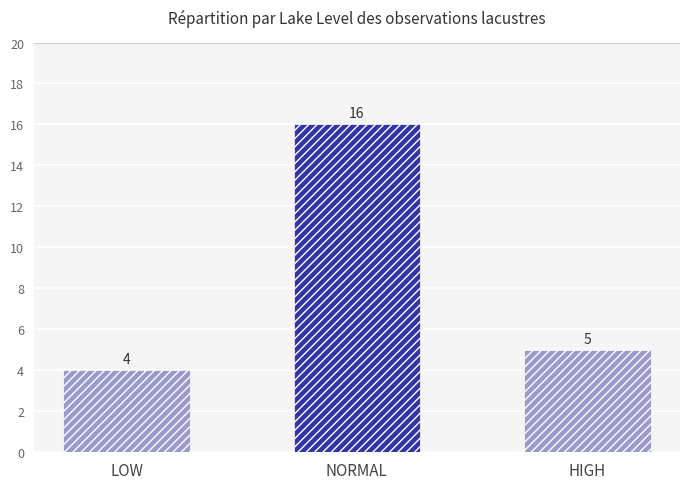

What is the label of the 2nd bar from the left?

NORMAL